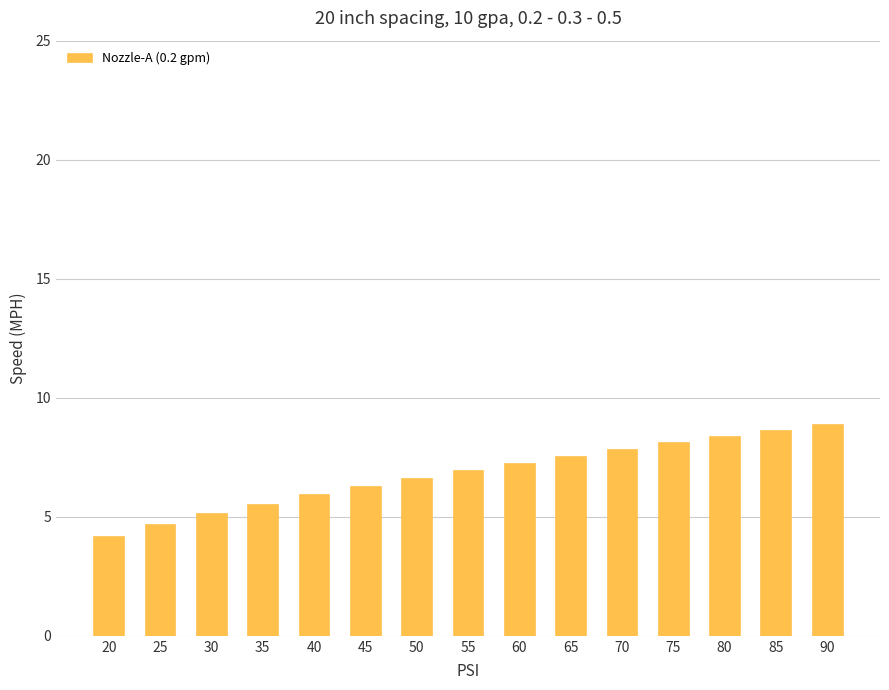

What value does the data have at 85?

8.7